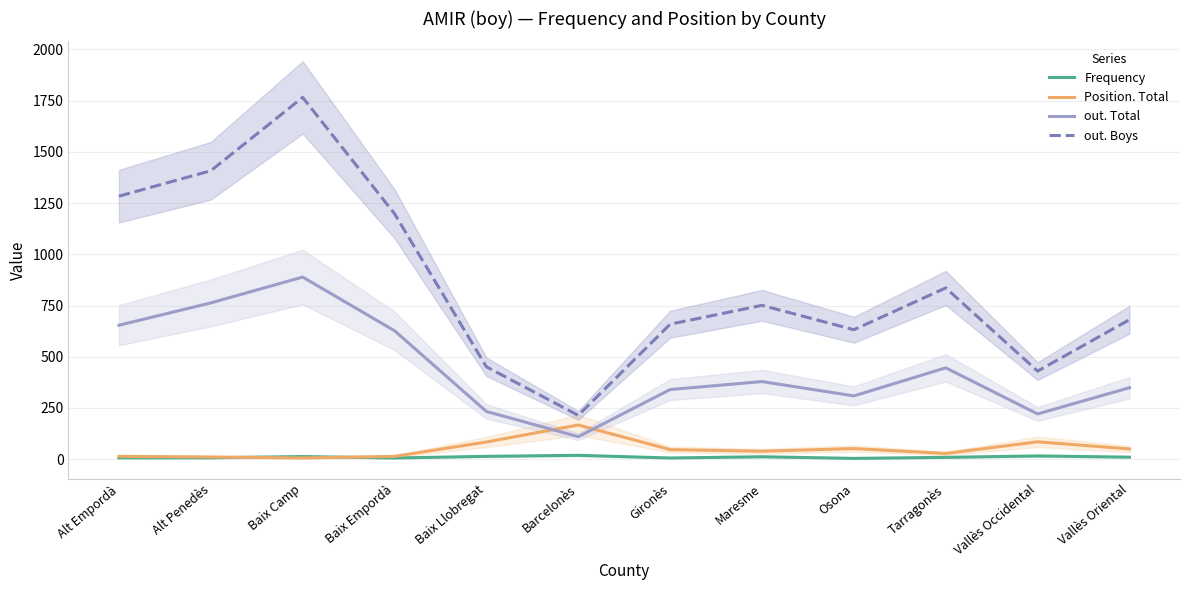

How many lines are shown in the chart?

4